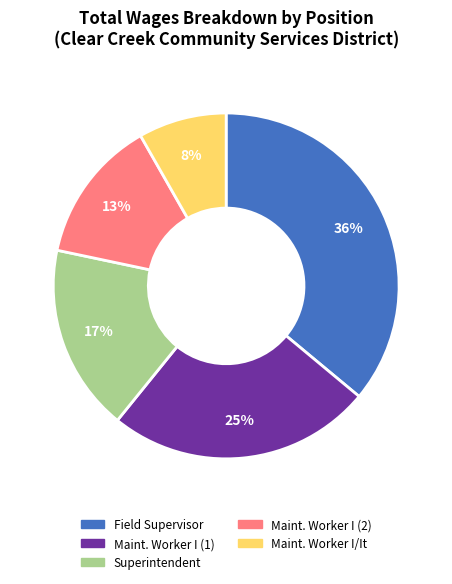

Is the sum of Maint. Worker I (2) and Field Supervisor greater than half?

No